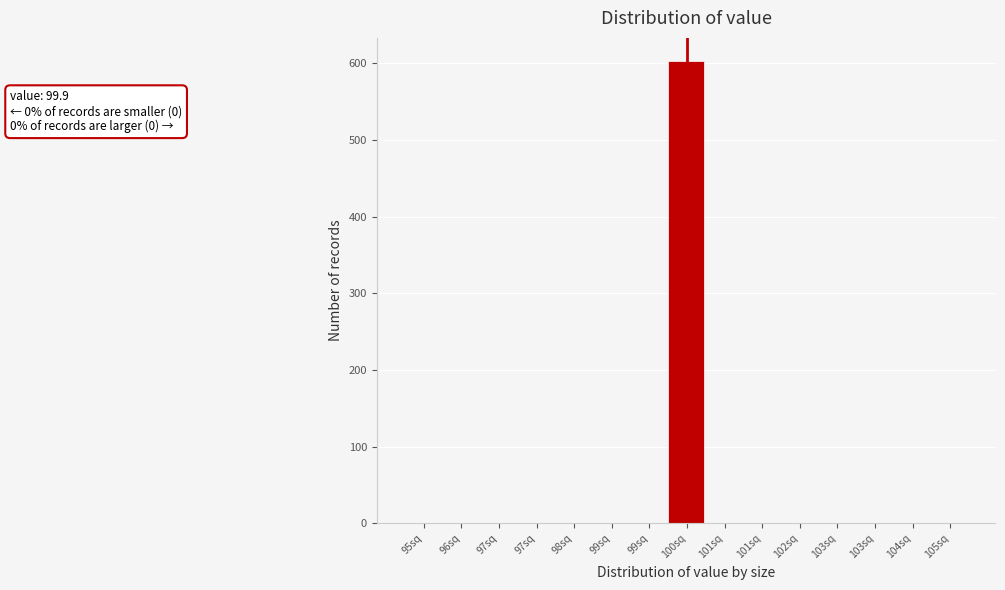

Count the number of data series in this chart.

1